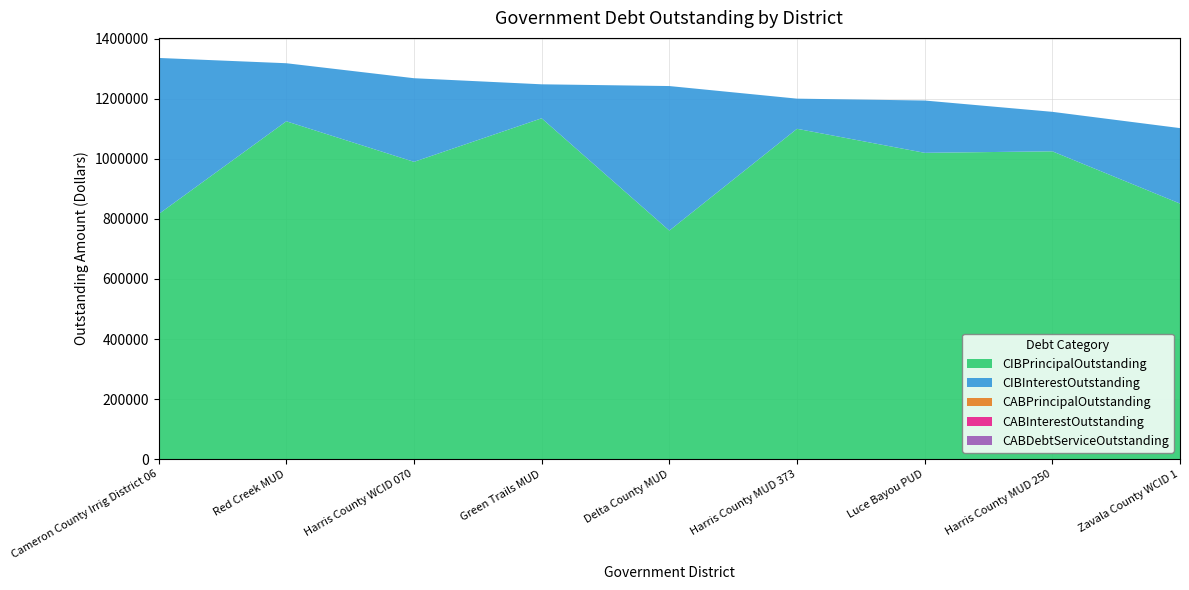

Reading right to left, list all the values displayed in this chart.

CIBPrincipalOutstanding: Zavala County WCID 1=851000.0	Harris County MUD 250=1025000.0	Luce Bayou PUD=1020000.0	Harris County MUD 373=1100000.0	Delta County MUD=761000.0	Green Trails MUD=1135000.0	Harris County WCID 070=990000.0	Red Creek MUD=1125000.0	Cameron County Irrig District 06=816000.0
CIBInterestOutstanding: Zavala County WCID 1=251288.5	Harris County MUD 250=131500.0	Luce Bayou PUD=174171.9	Harris County MUD 373=100400.0	Delta County MUD=481365.0	Green Trails MUD=113150.0	Harris County WCID 070=278436.5	Red Creek MUD=193337.0	Cameron County Irrig District 06=519933.9
CABPrincipalOutstanding: Zavala County WCID 1=0.0	Harris County MUD 250=0.0	Luce Bayou PUD=0.0	Harris County MUD 373=0.0	Delta County MUD=0.0	Green Trails MUD=0.0	Harris County WCID 070=0.0	Red Creek MUD=0.0	Cameron County Irrig District 06=0.0
CABInterestOutstanding: Zavala County WCID 1=0.0	Harris County MUD 250=0.0	Luce Bayou PUD=0.0	Harris County MUD 373=0.0	Delta County MUD=0.0	Green Trails MUD=0.0	Harris County WCID 070=0.0	Red Creek MUD=0.0	Cameron County Irrig District 06=0.0
CABDebtServiceOutstanding: Zavala County WCID 1=0.0	Harris County MUD 250=0.0	Luce Bayou PUD=0.0	Harris County MUD 373=0.0	Delta County MUD=0.0	Green Trails MUD=0.0	Harris County WCID 070=0.0	Red Creek MUD=0.0	Cameron County Irrig District 06=0.0